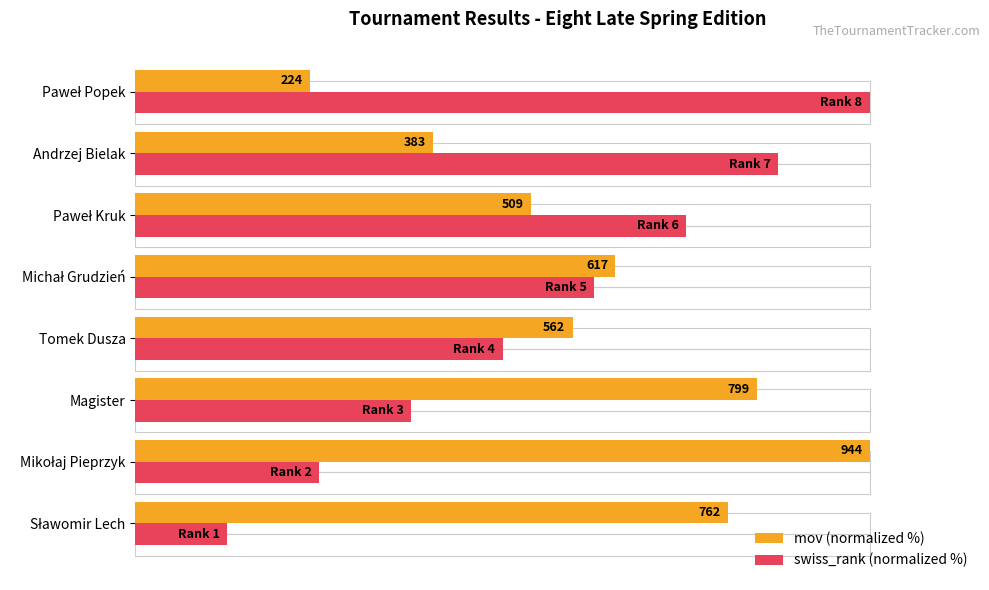

Which series has the largest total across all categories?

mov (normalized %)